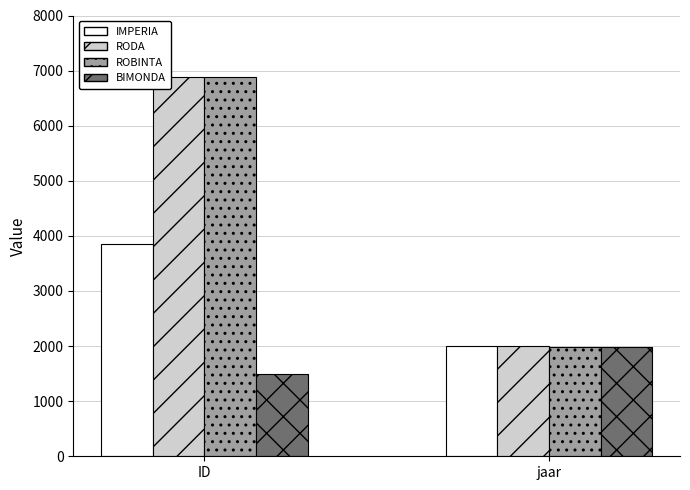

Reading left to right, extract all data points from this chart.

IMPERIA: 3845	1999
RODA: 6892	1999
ROBINTA: 6882	1992
BIMONDA: 1497	1992